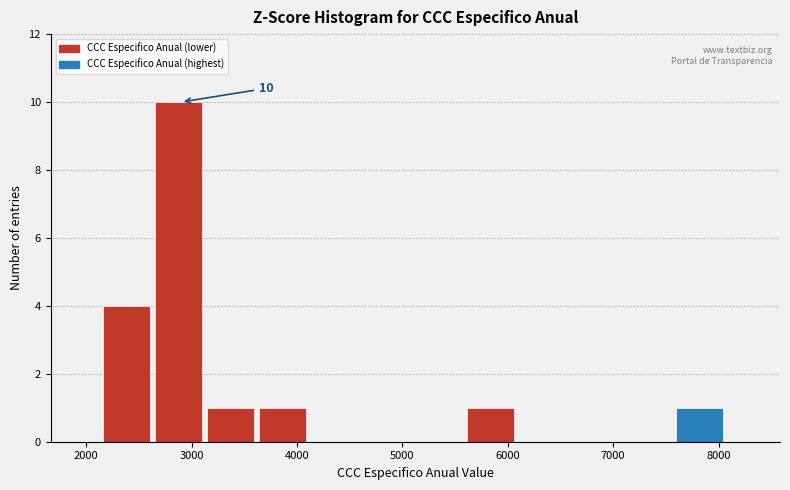

Which range on the x-axis has the tallest bar?

2700 to 3100